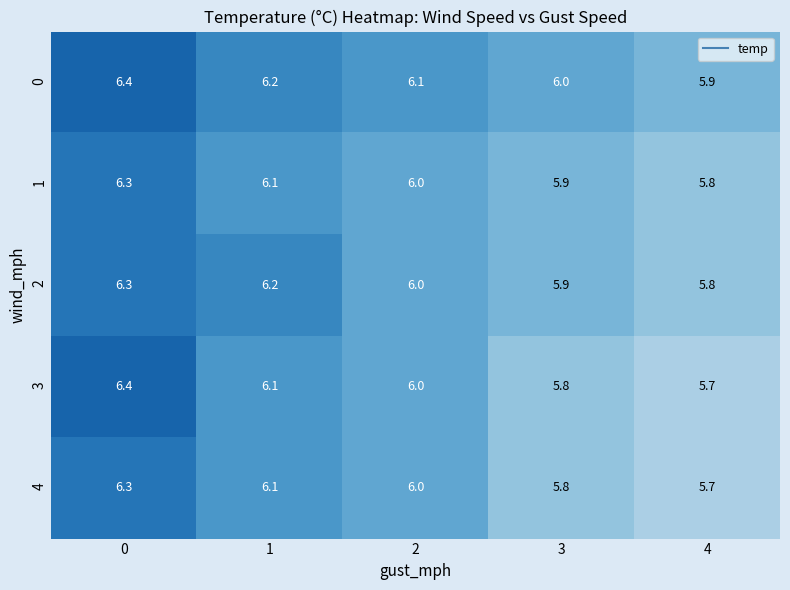

Count the 3 values in the range 5 to 6.

3